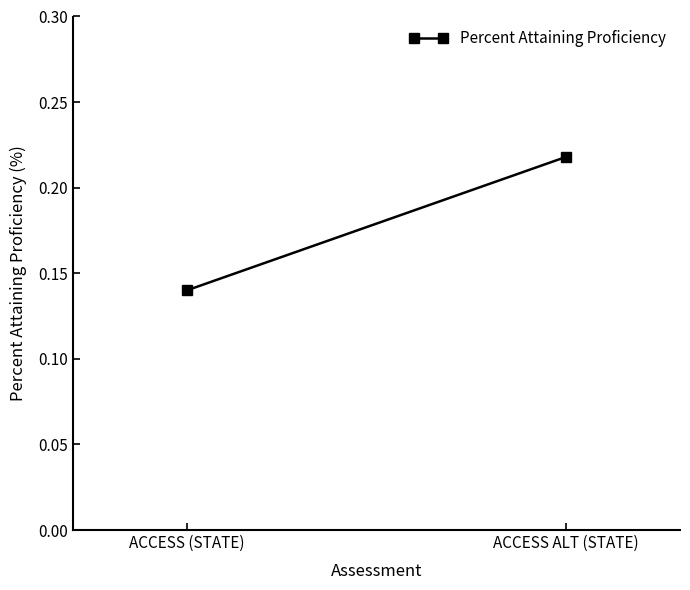

At which category does the chart reach its peak across all series?

ACCESS ALT (STATE)